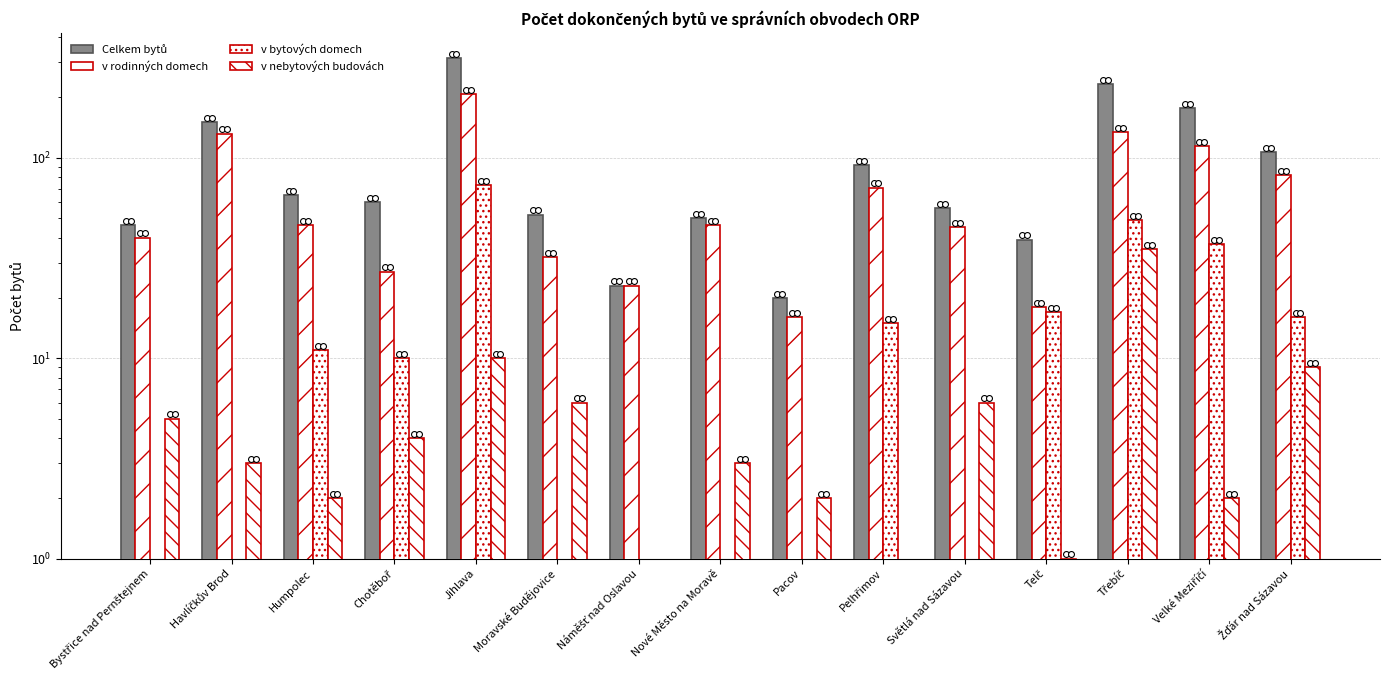

Which series reaches the maximum Y coordinate?

Celkem bytů